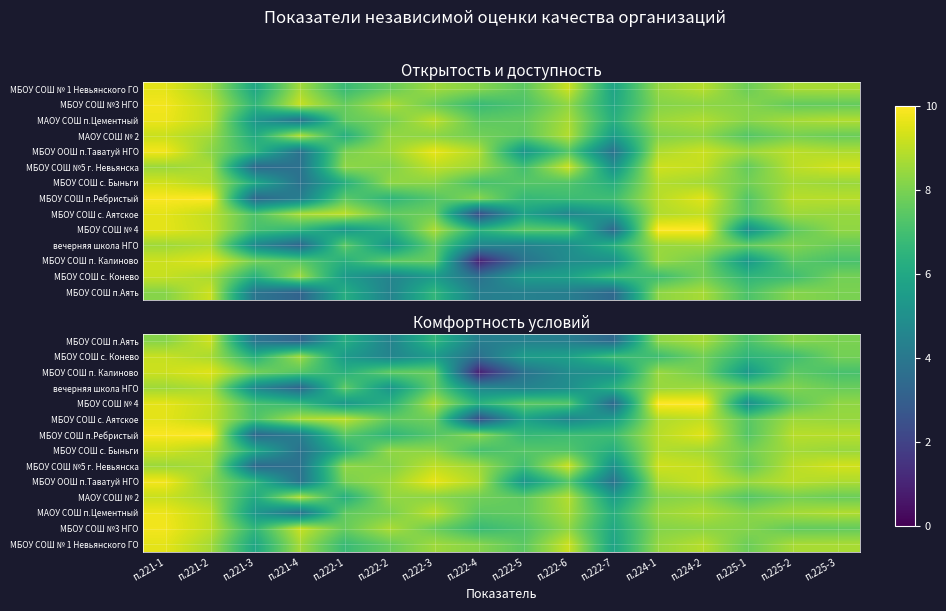

Which category has the highest value across all series?

п.224-1